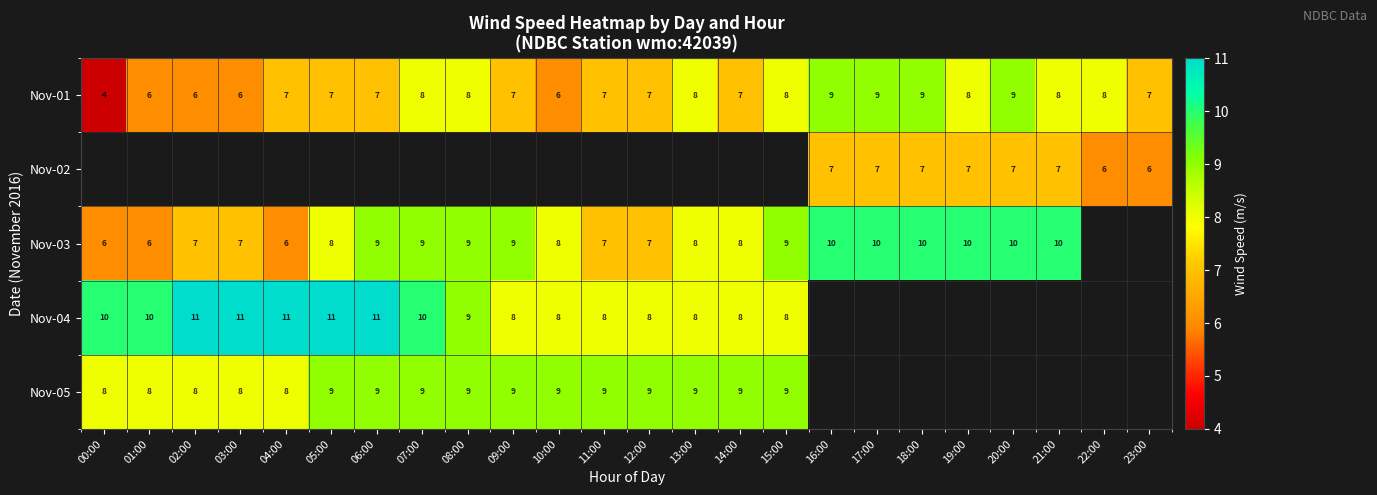

The value of Nov-02 at 19:00 is 4.7. True or false?

False